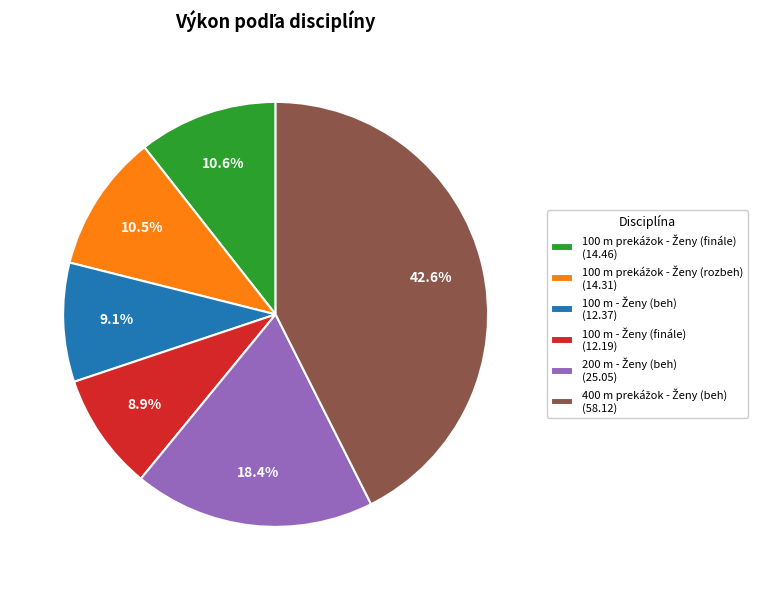

Is there any slice that represents more than half of the pie?

No